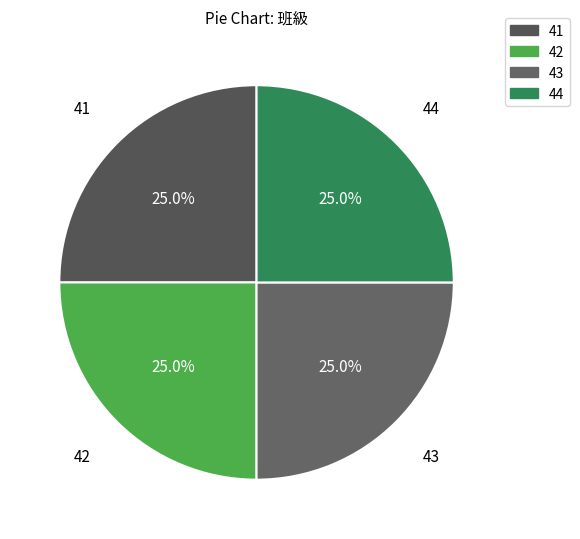

What percentage is NOT represented by 42?

75.0%